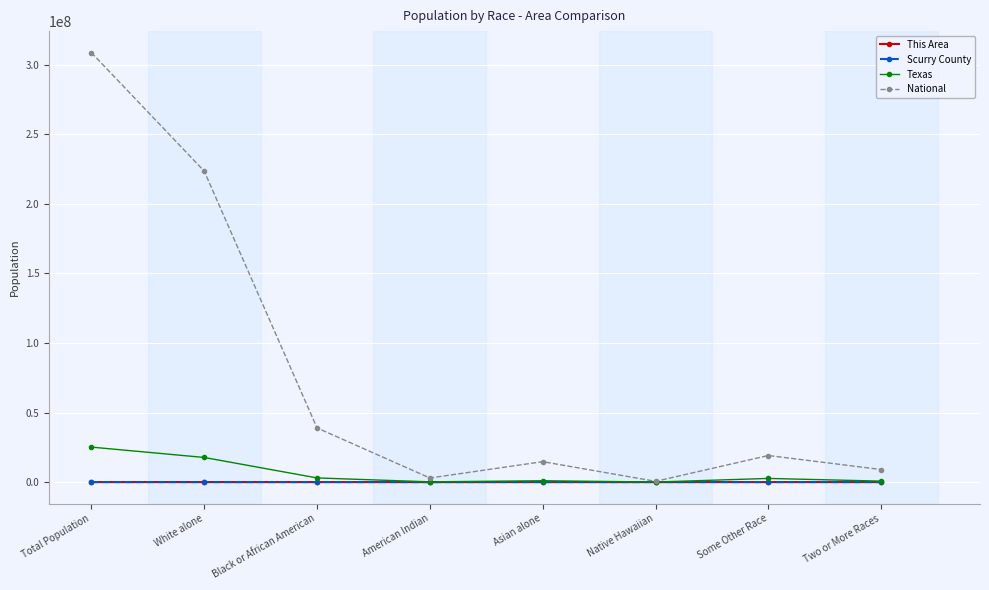

Where is the first local maximum for National?

Asian alone